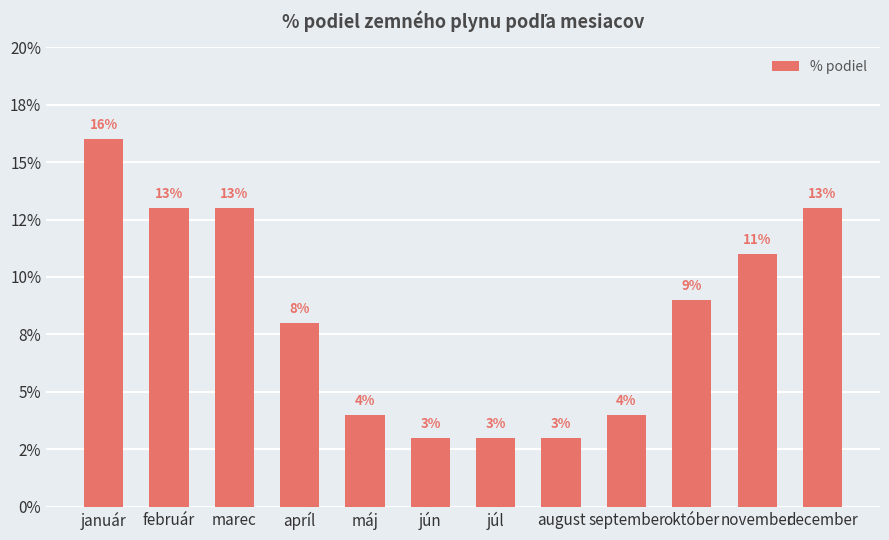

The chart shows a value of 0.0 at marec. True or false?

False